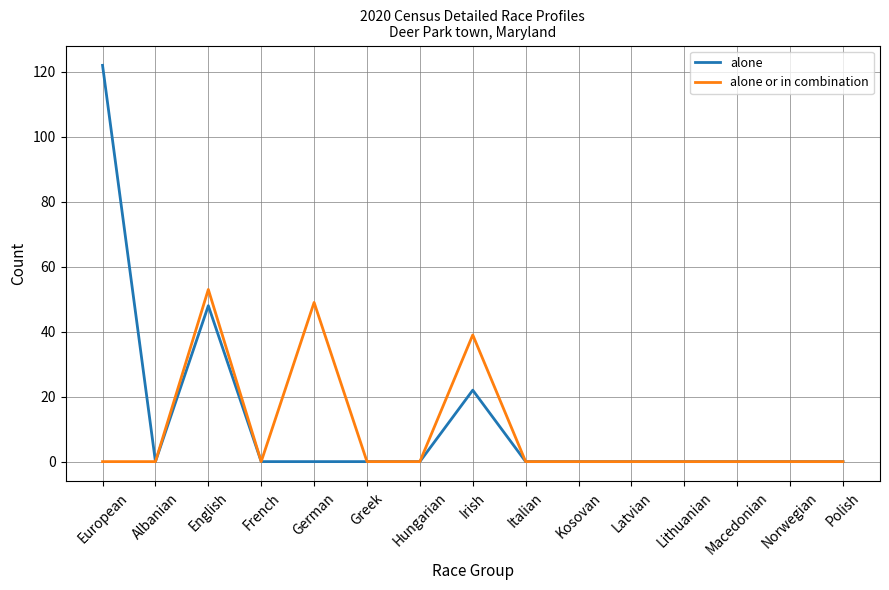

Reading right to left, transcribe all the data shown in this chart.

alone: Polish=0	Norwegian=0	Macedonian=0	Lithuanian=0	Latvian=0	Kosovan=0	Italian=0	Irish=22	Hungarian=0	Greek=0	German=0	French=0	English=48	Albanian=0	European=122
alone or in combination: Polish=0	Norwegian=0	Macedonian=0	Lithuanian=0	Latvian=0	Kosovan=0	Italian=0	Irish=39	Hungarian=0	Greek=0	German=49	French=0	English=53	Albanian=0	European=0